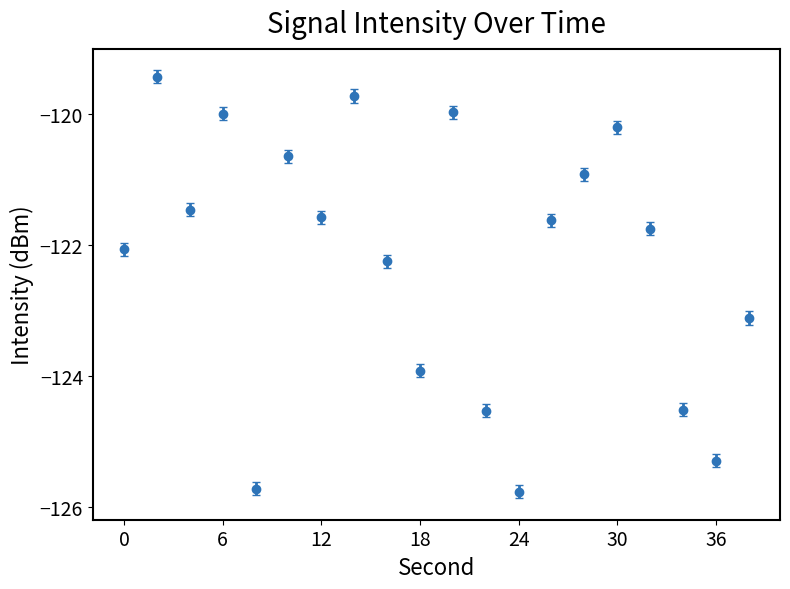

What is the smallest value displayed?

-125.8